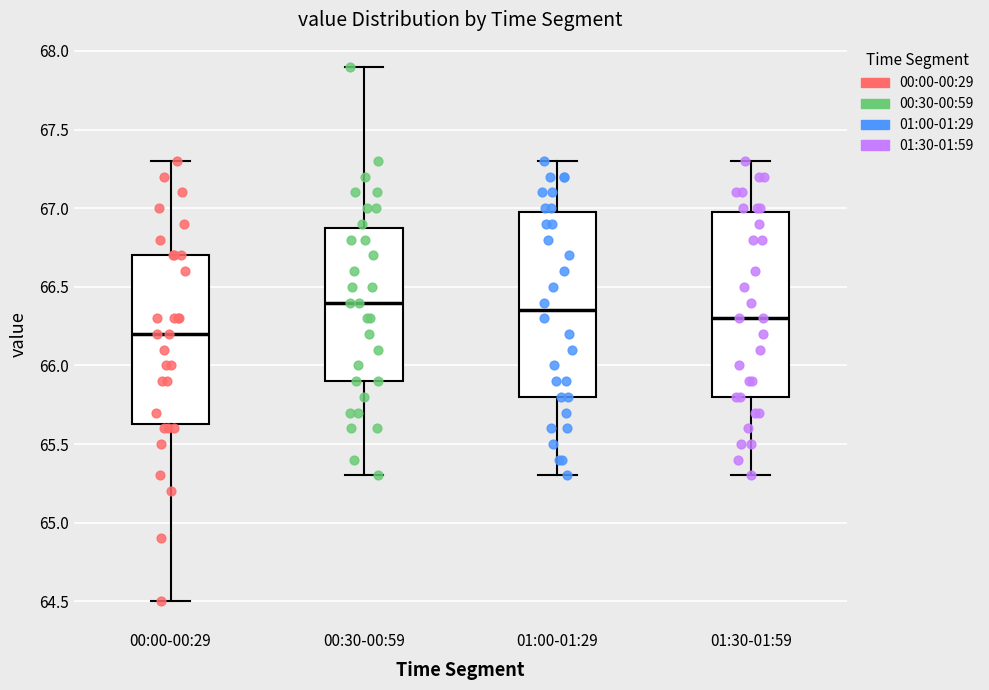

Which box has the highest median line?

00:30-00:59